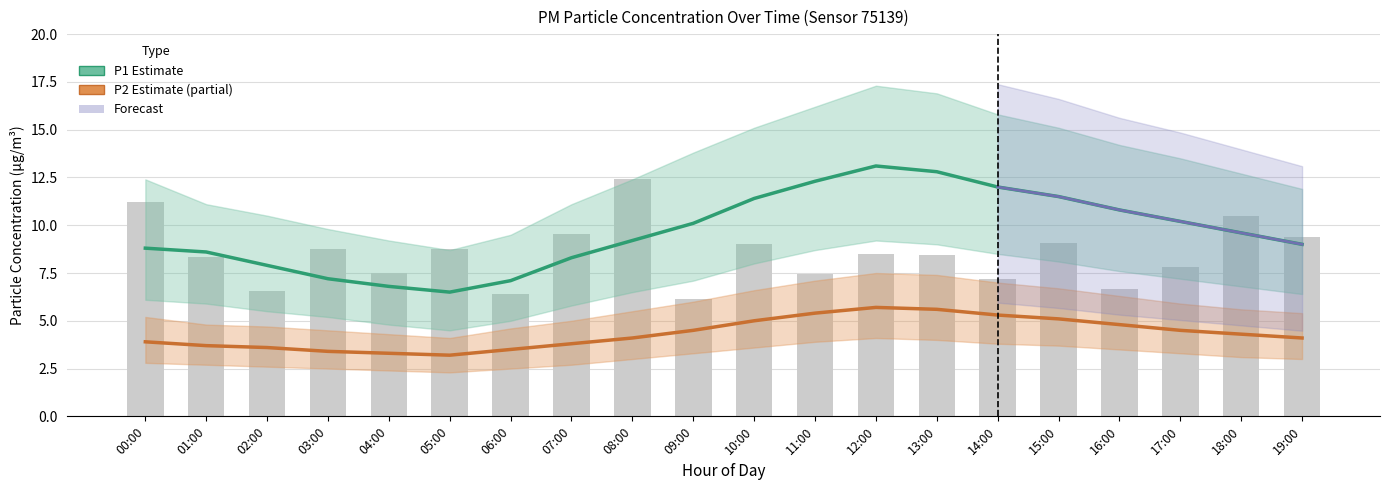

Reading right to left, transcribe all the data shown in this chart.

P1 Estimate: 9.0	9.6	10.2	10.8	11.5	12.0	12.8	13.1	12.3	11.4	10.1	9.2	8.3	7.1	6.5	6.8	7.2	7.9	8.6	8.8
P2 Estimate (partial): 4.1	4.3	4.5	4.8	5.1	5.3	5.6	5.7	5.4	5.0	4.5	4.1	3.8	3.5	3.2	3.3	3.4	3.6	3.7	3.9
Raw P1 readings: 9.4	10.5	7.8	6.7	9.1	7.2	8.4	8.5	7.5	9.0	6.1	12.4	9.5	6.4	8.8	7.5	8.8	6.6	8.3	11.2